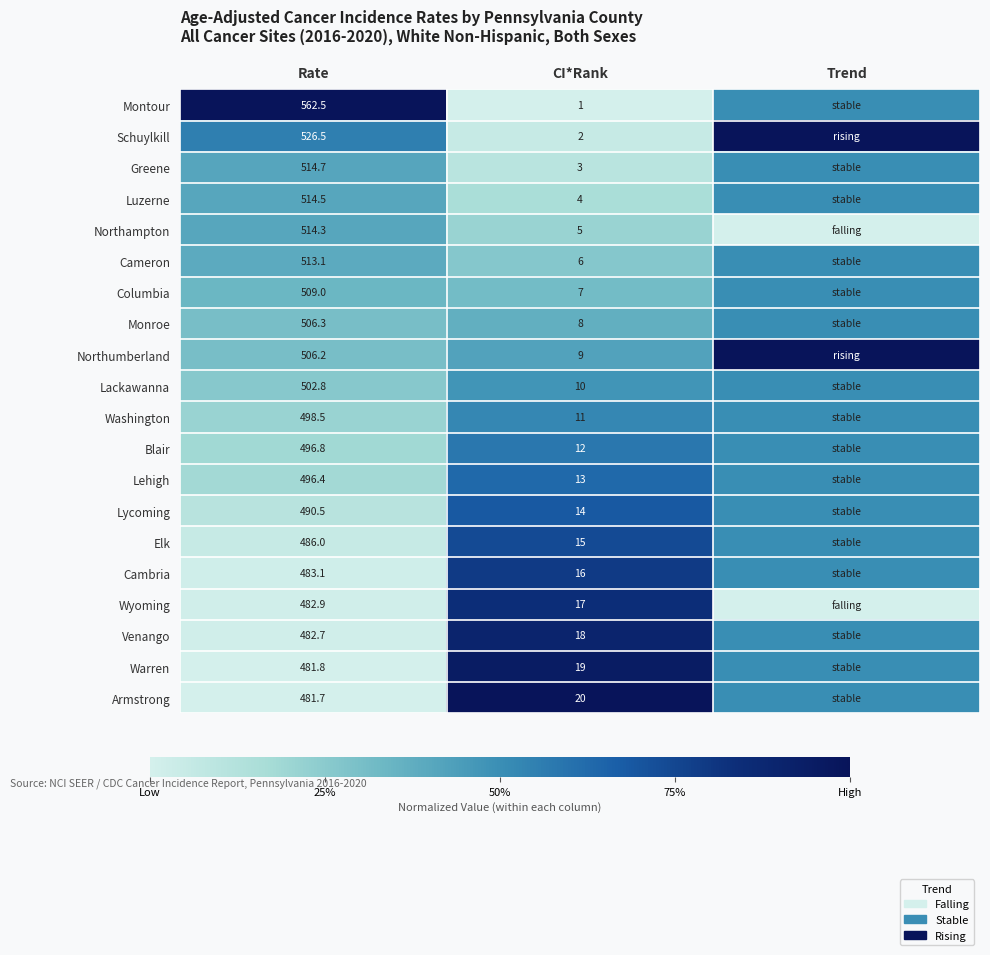

Between Rate and CI*Rank, which series saw the biggest shift?

Montour